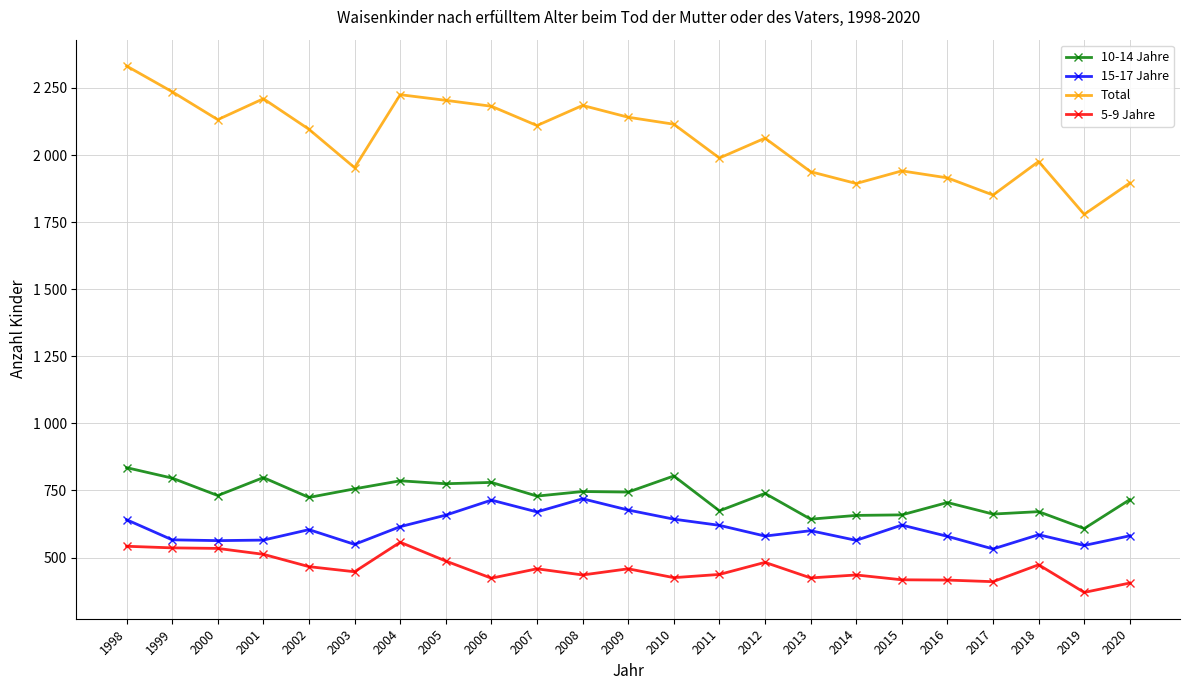

What are all the series names shown in the legend?

10-14 Jahre, 15-17 Jahre, Total, 5-9 Jahre